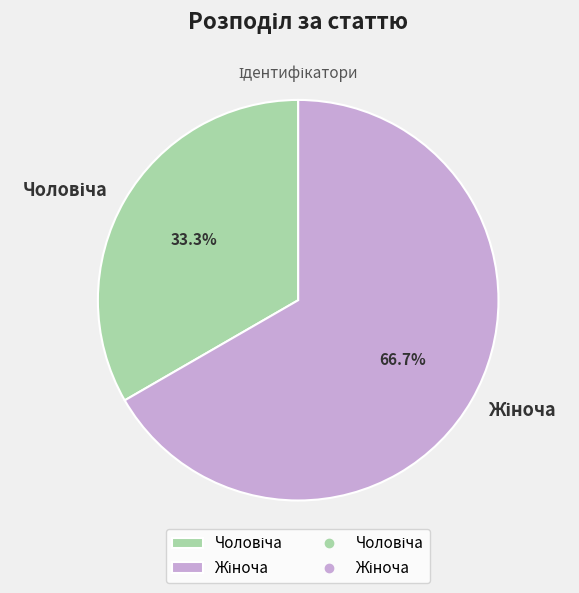

Count the number of slices in the pie.

2